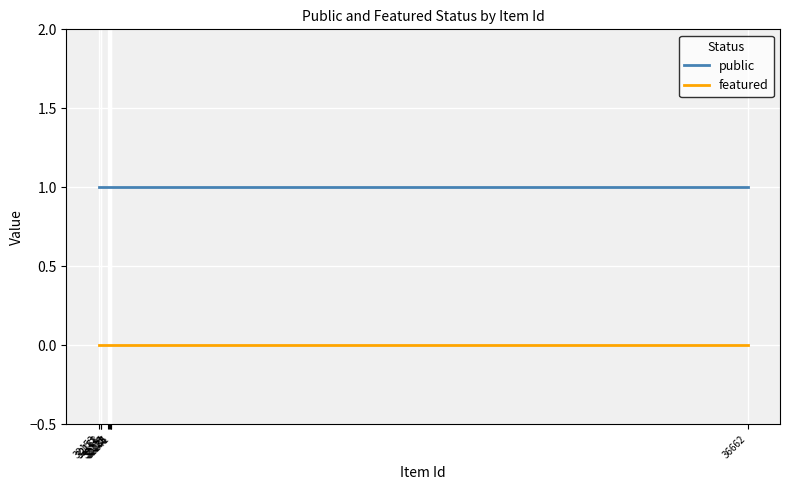

Which series has the largest total across all categories?

public